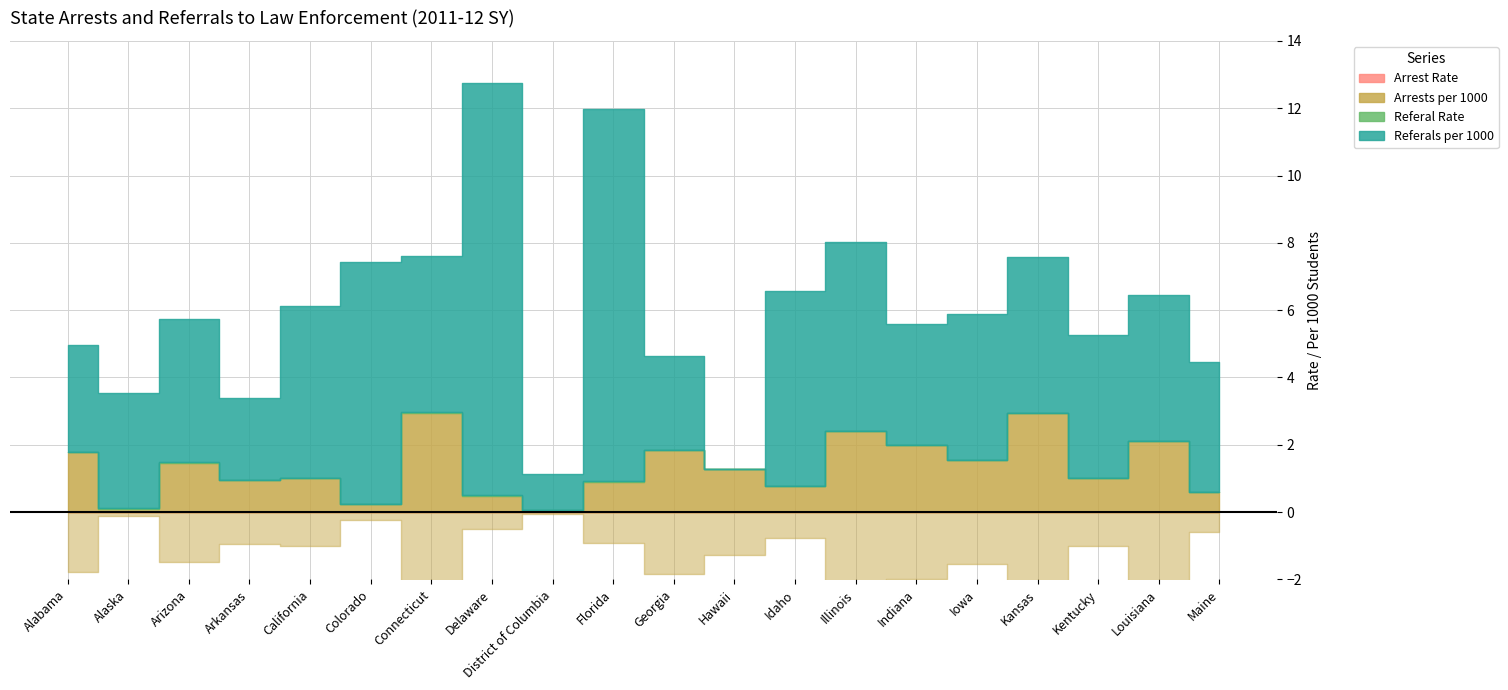

Rank the series at Florida from highest to lowest value.

Referals per 1000, Arrests per 1000, Referal Rate, Arrest Rate